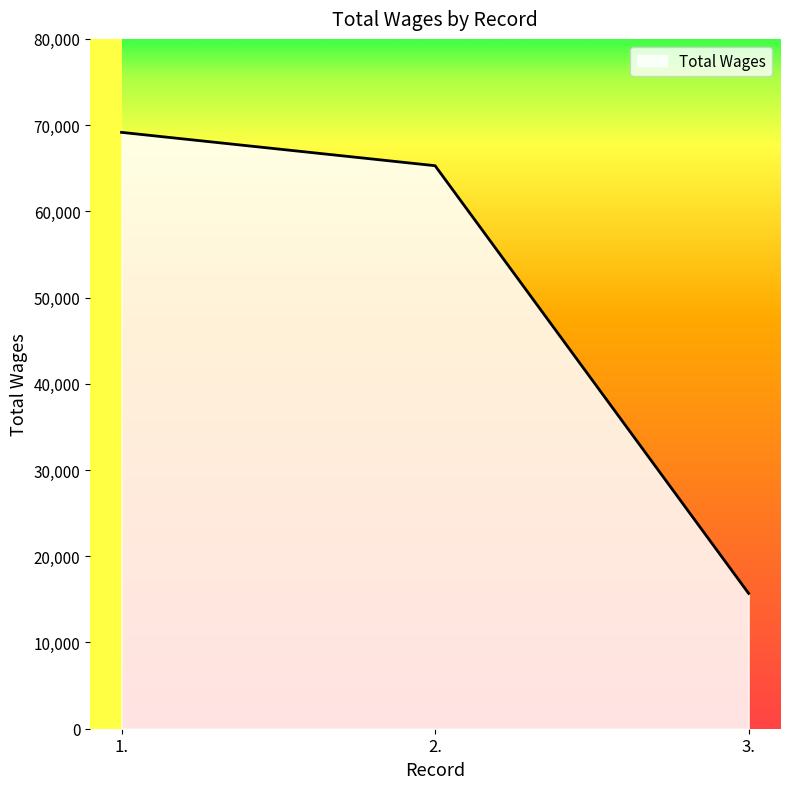

True or false: the data shows 65294 at 2..

True